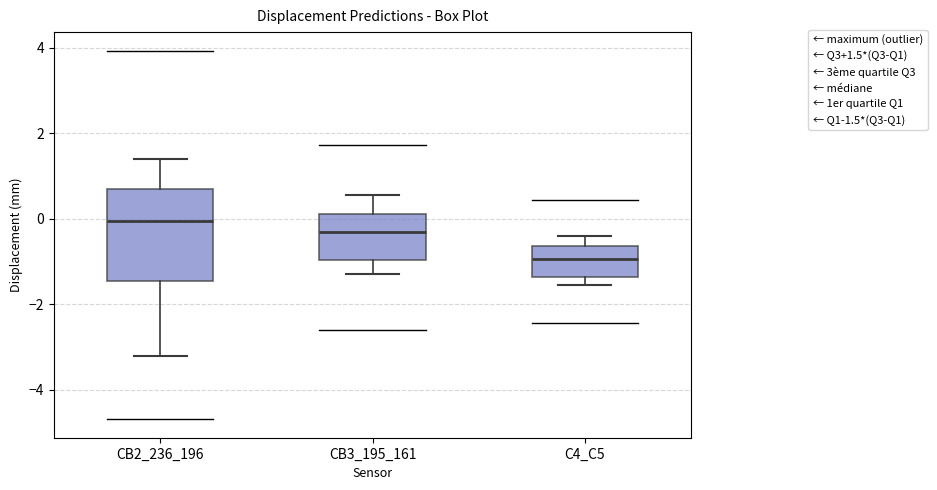

Reading left to right, transcribe this box plot: for each box, give where its median line is, the range the box spans, and where its two whiskers end, as read against the y-axis. The values are not printed on the chart, so give them approximately, as read against the axis.

CB2_236_196: median 0.0, box -1.4 to 0.6, whiskers -3.2 to 1.4
CB3_195_161: median -0.4, box -1.0 to 0.2, whiskers -1.2 to 0.6
C4_C5: median -1.0, box -1.4 to -0.6, whiskers -1.6 to -0.4